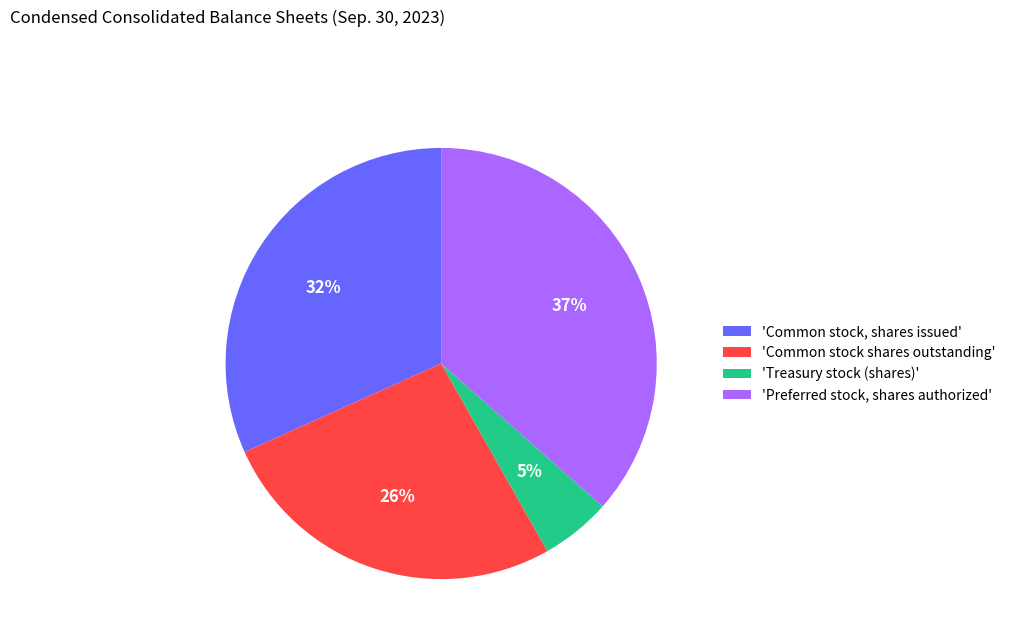

What is the ratio of the value at 'Preferred stock, shares authorized' to the value at 'Common stock shares outstanding'?

1.4